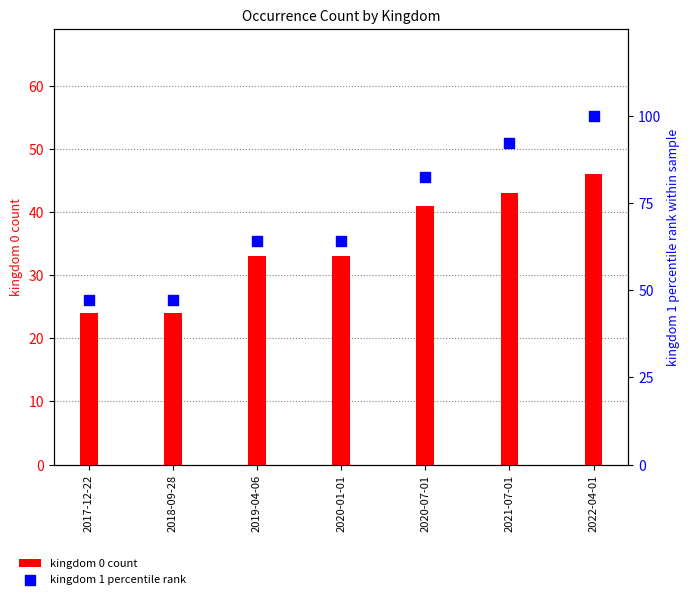

Which series has the largest Y range (max minus min)?

kingdom 1 percentile rank